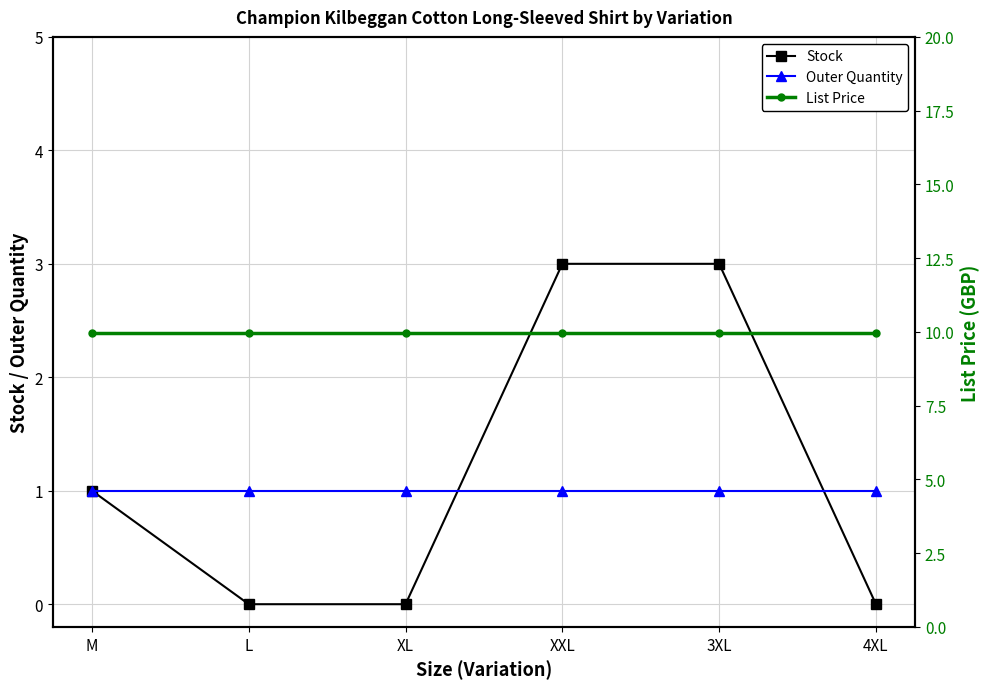

After their last crossing, which series has the higher values: Outer Quantity or Stock?

Outer Quantity